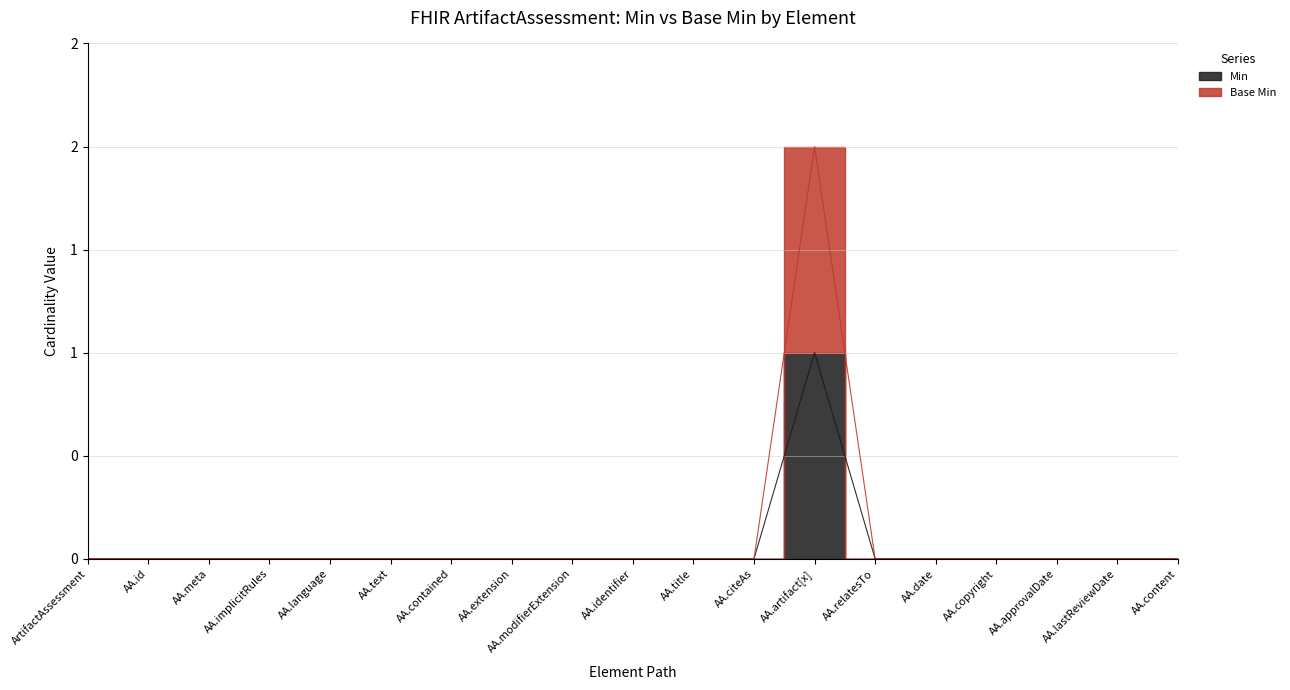

True or false: Min has a value of 0 at ArtifactAssessment.

False